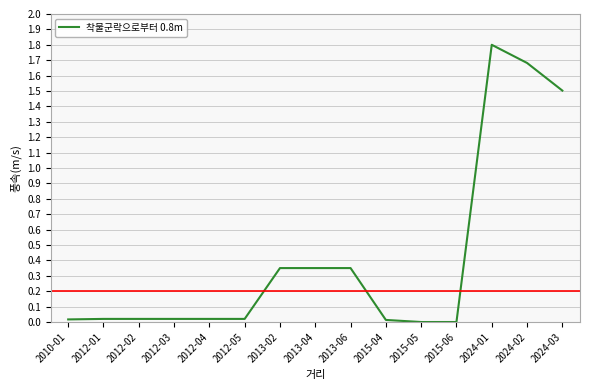

The value at 2013-02 is 0.1. True or false?

False